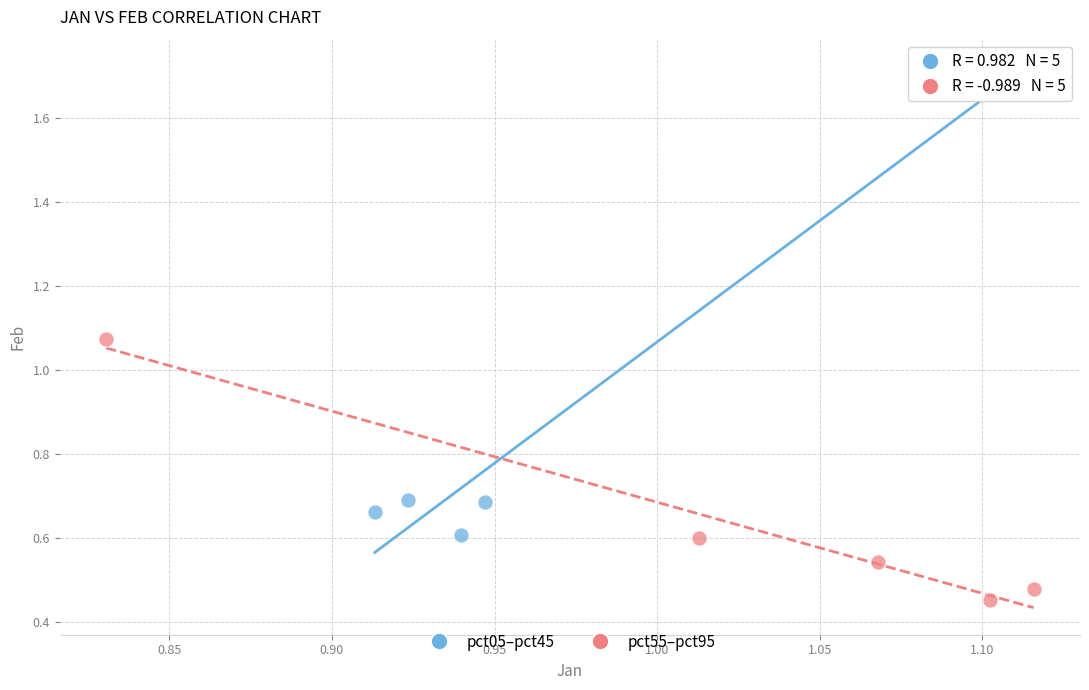

Which series reaches the maximum Y coordinate?

pct05–pct45